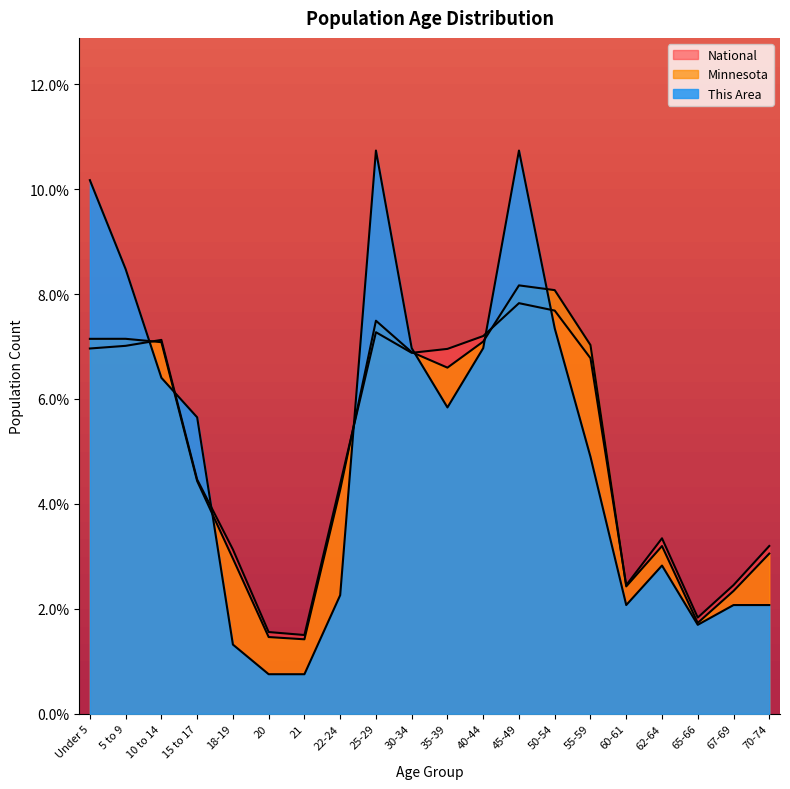

Between 18-19 and 5 to 9, which is larger?

5 to 9